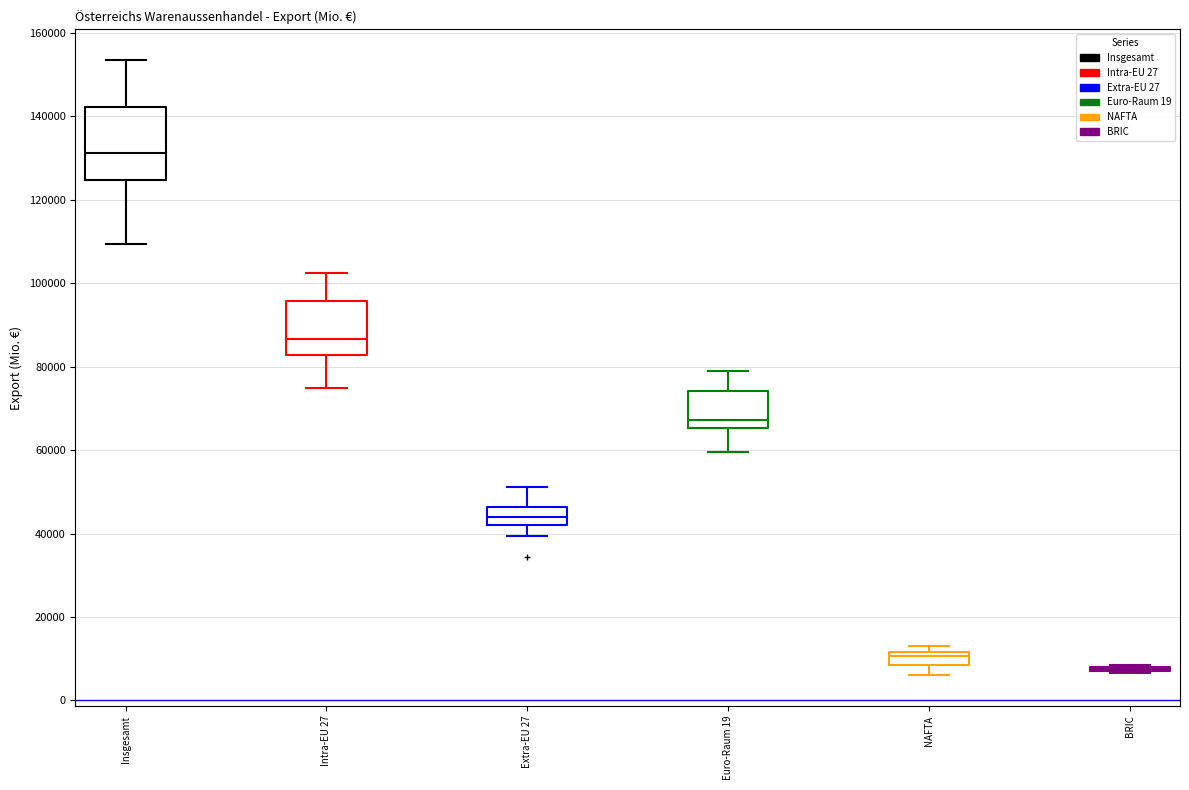

Where is the lower edge of the box for Extra-EU 27 on the y-axis? The values are not printed on the chart, so give them approximately, as read against the axis.

42000